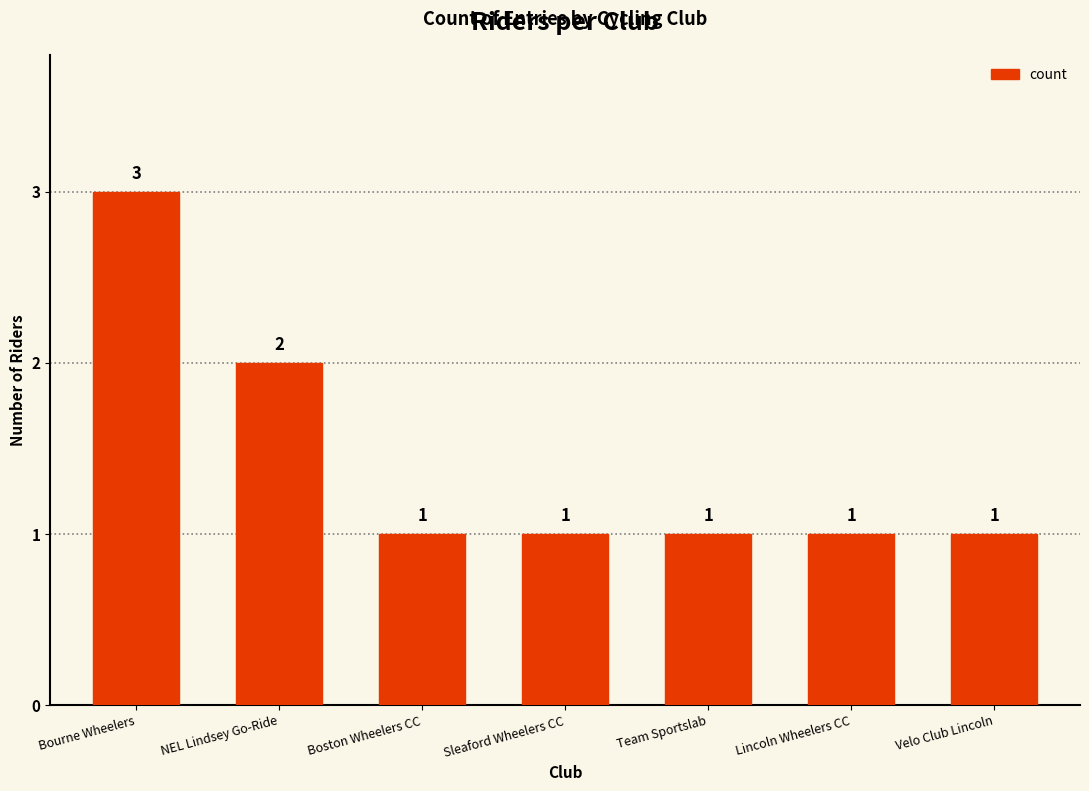

Is it true that the value at Sleaford Wheelers CC is 0?

False